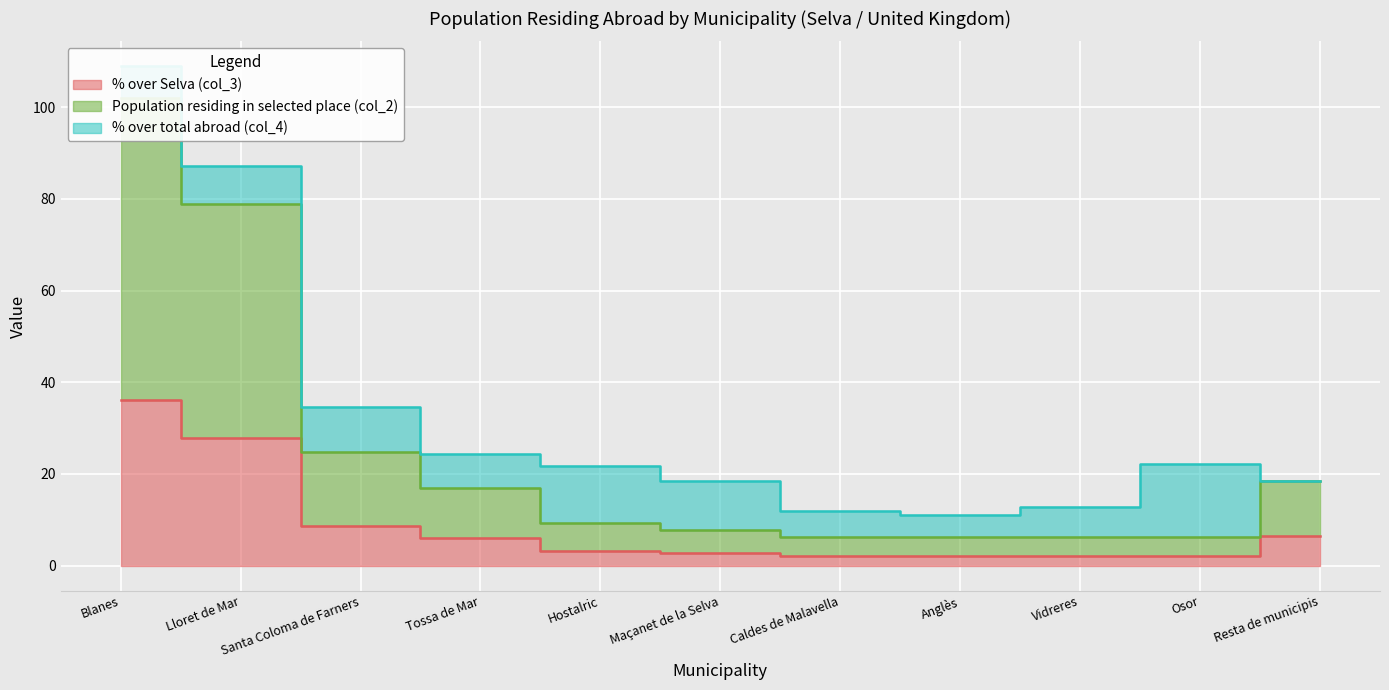

Which category has the highest value in the % over Selva (col_3) series?

Blanes